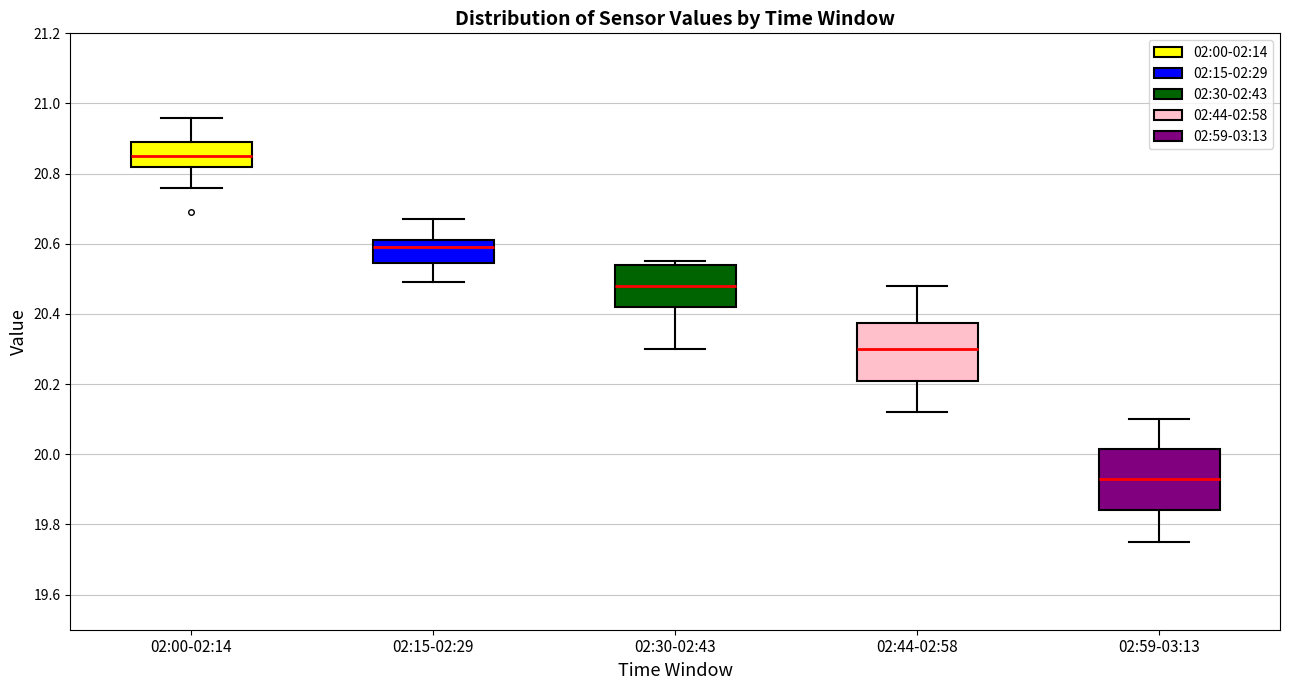

Reading left to right, transcribe this box plot: for each box, give where its median line is, the range the box spans, and where its two whiskers end, as read against the y-axis. The values are not printed on the chart, so give them approximately, as read against the axis.

02:00-02:14: median 20.86, box 20.82 to 20.90, whiskers 20.76 to 20.96
02:15-02:29: median 20.60, box 20.54 to 20.62, whiskers 20.50 to 20.68
02:30-02:43: median 20.48, box 20.42 to 20.54, whiskers 20.30 to 20.56
02:44-02:58: median 20.30, box 20.22 to 20.38, whiskers 20.12 to 20.48
02:59-03:13: median 19.94, box 19.84 to 20.02, whiskers 19.76 to 20.10